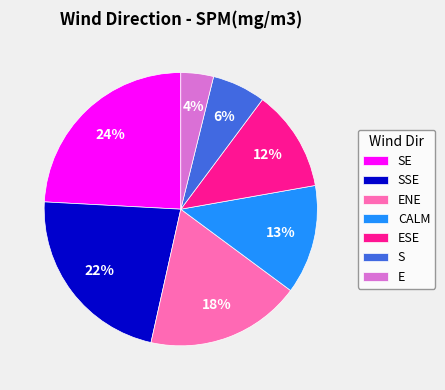

Which has a higher value, E or SE?

SE